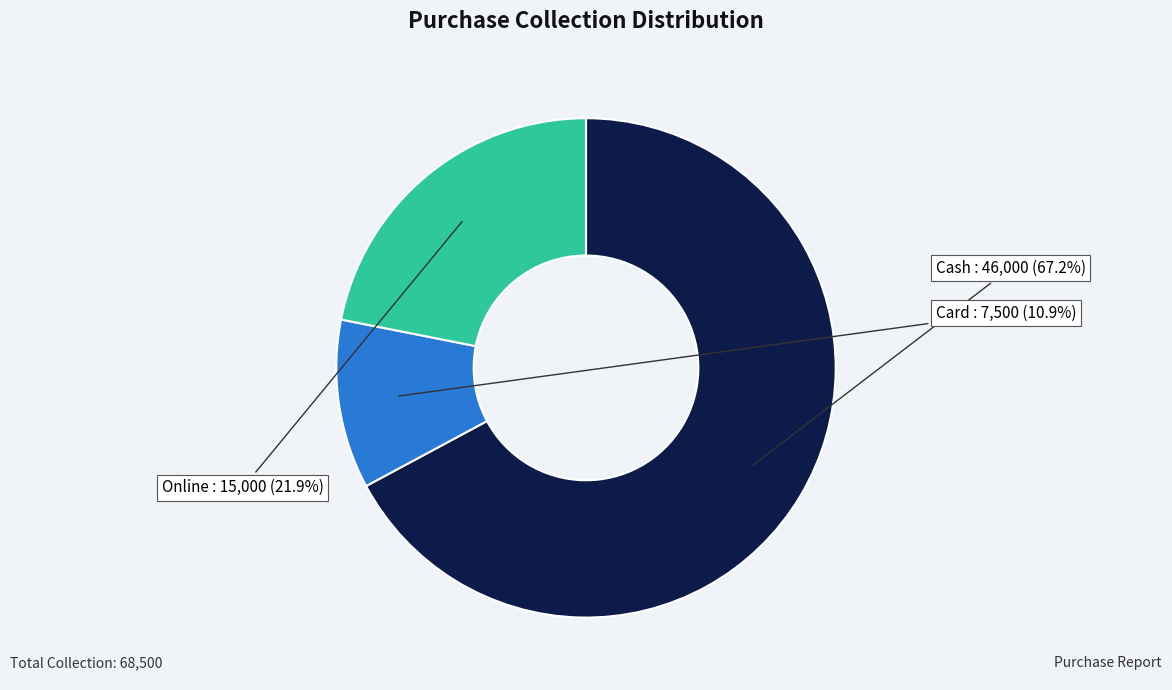

What is the largest slice in the pie chart?

Cash